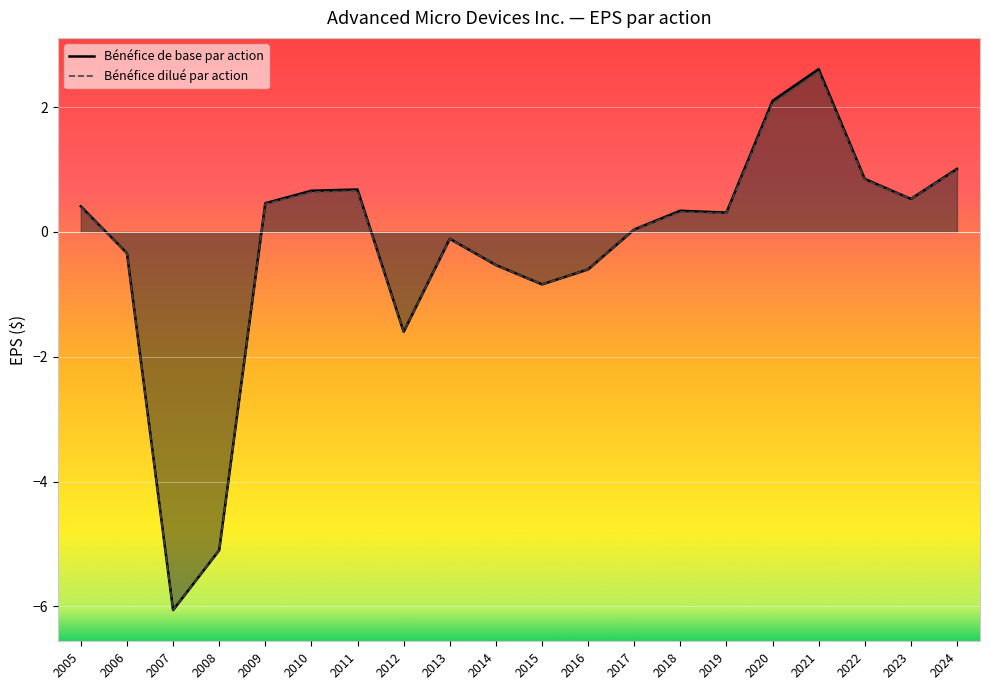

Which series changed the most between 2005 and 2012?

Bénéfice de base par action